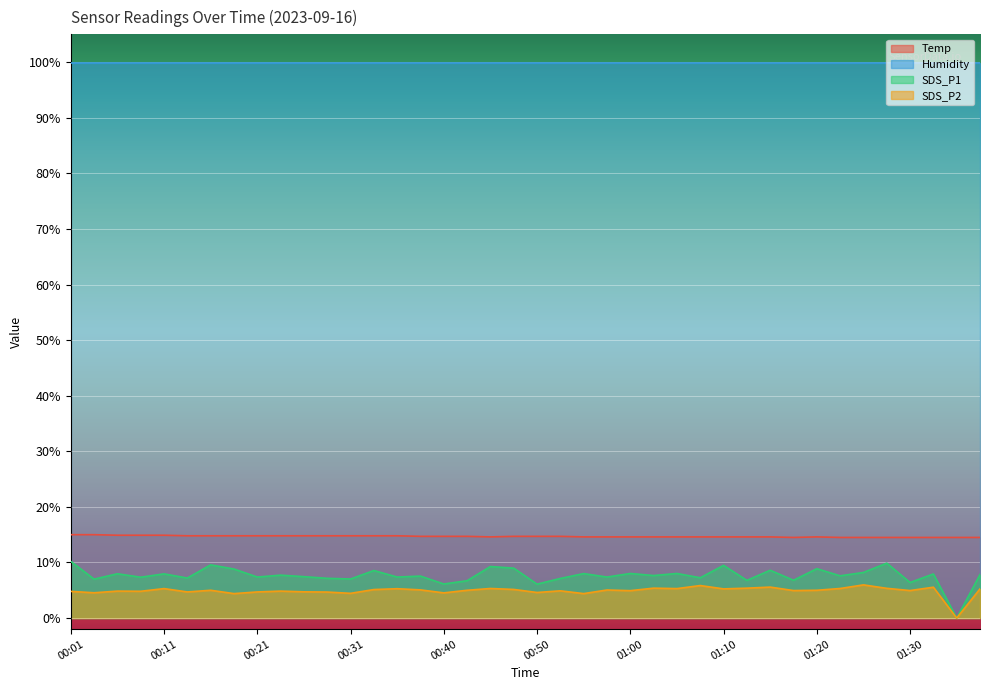

List the labels in order of SDS_P2 value, largest first.

01:25, 01:07, 01:15, 01:32, 01:02, 01:12, 01:27, 00:45, 01:22, 00:11, 01:05, 00:35, 01:10, 01:37, 00:48, 00:33, 00:38, 00:57, 00:16, 00:43, 01:20, 01:17, 01:30, 01:00, 00:53, 00:06, 00:23, 00:09, 00:01, 00:26, 00:14, 00:21, 00:28, 00:50, 00:04, 00:40, 00:31, 00:18, 00:55, 01:35